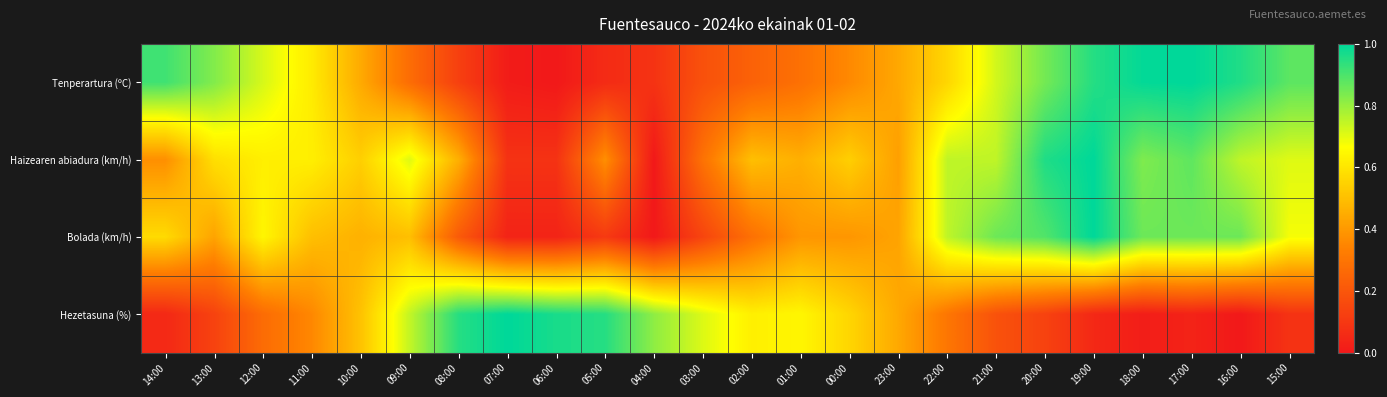

Reading left to right, what are all the values shown in this chart?

Tenperartura (ºC): 14:00=0.9	13:00=0.8	12:00=0.7	11:00=0.6	10:00=0.4	09:00=0.3	08:00=0.1	07:00=0.0	06:00=0.0	05:00=0.1	04:00=0.1	03:00=0.2	02:00=0.2	01:00=0.3	00:00=0.4	23:00=0.4	22:00=0.6	21:00=0.7	20:00=0.8	19:00=1.0	18:00=1.0	17:00=1.0	16:00=1.0	15:00=0.9
Haizearen abiadura (km/h): 14:00=0.4	13:00=0.6	12:00=0.6	11:00=0.6	10:00=0.5	09:00=0.7	08:00=0.5	07:00=0.1	06:00=0.1	05:00=0.4	04:00=0.0	03:00=0.3	02:00=0.5	01:00=0.5	00:00=0.5	23:00=0.4	22:00=0.8	21:00=0.8	20:00=1.0	19:00=1.0	18:00=0.8	17:00=0.9	16:00=0.8	15:00=0.7
Bolada (km/h): 14:00=0.6	13:00=0.4	12:00=0.6	11:00=0.5	10:00=0.5	09:00=0.5	08:00=0.2	07:00=0.0	06:00=0.0	05:00=0.1	04:00=0.0	03:00=0.1	02:00=0.3	01:00=0.4	00:00=0.4	23:00=0.4	22:00=0.8	21:00=0.9	20:00=0.9	19:00=1.0	18:00=0.9	17:00=0.9	16:00=0.9	15:00=0.7
Hezetasuna (%): 14:00=0.1	13:00=0.1	12:00=0.3	11:00=0.4	10:00=0.5	09:00=0.7	08:00=0.9	07:00=1.0	06:00=1.0	05:00=0.9	04:00=0.8	03:00=0.7	02:00=0.6	01:00=0.6	00:00=0.6	23:00=0.4	22:00=0.3	21:00=0.2	20:00=0.1	19:00=0.1	18:00=0.0	17:00=0.0	16:00=0.0	15:00=0.1